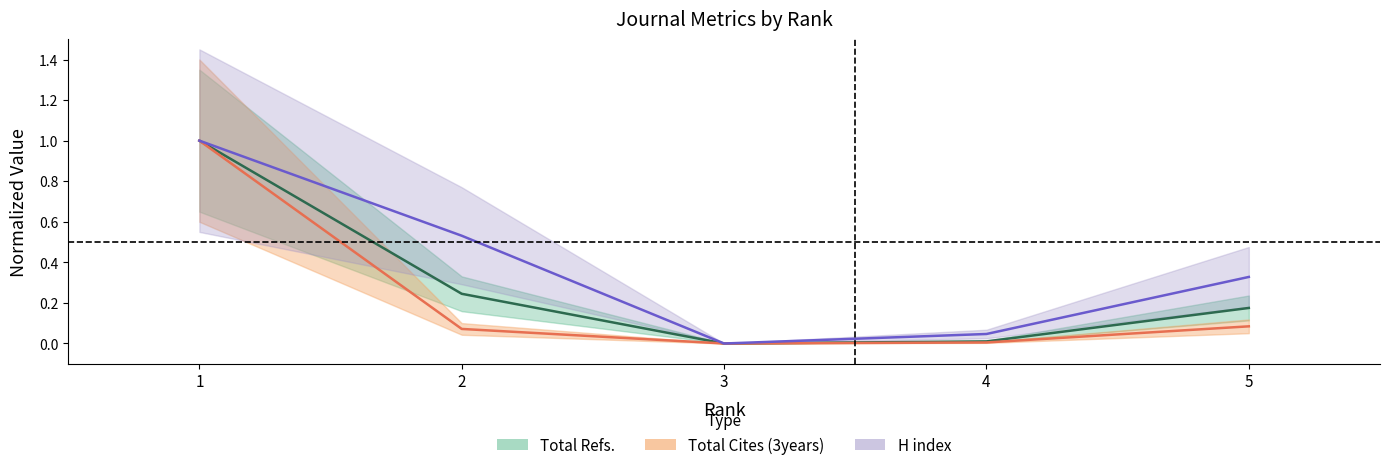

Which series has the widest spread of values?

Total Refs. (center)